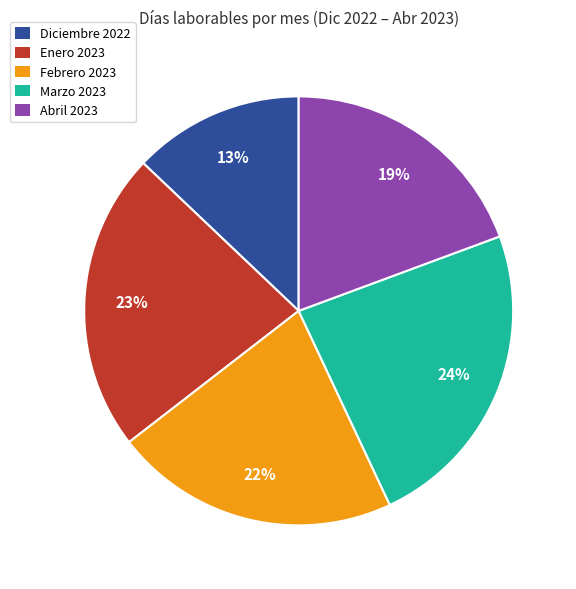

Combined, do Abril 2023 and Enero 2023 account for over 50%?

No